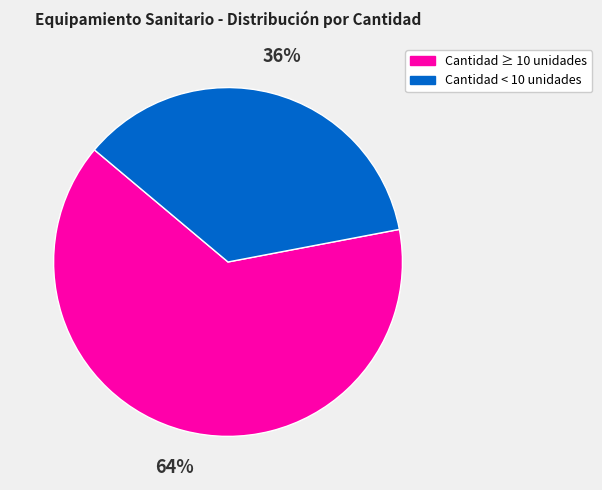

To the nearest percent, what is the average slice percentage?

50%